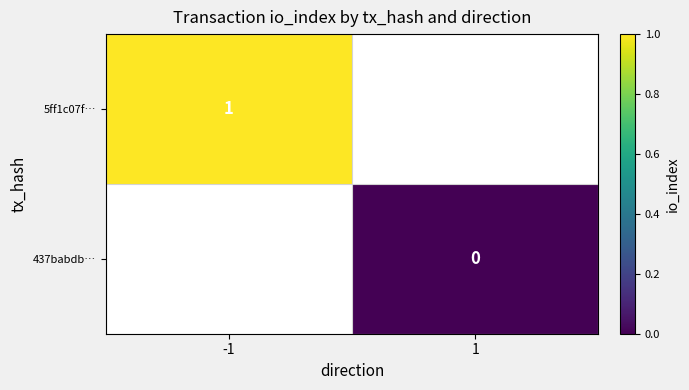

Is it true that 5ff1c07f… equals 2 at -1?

False